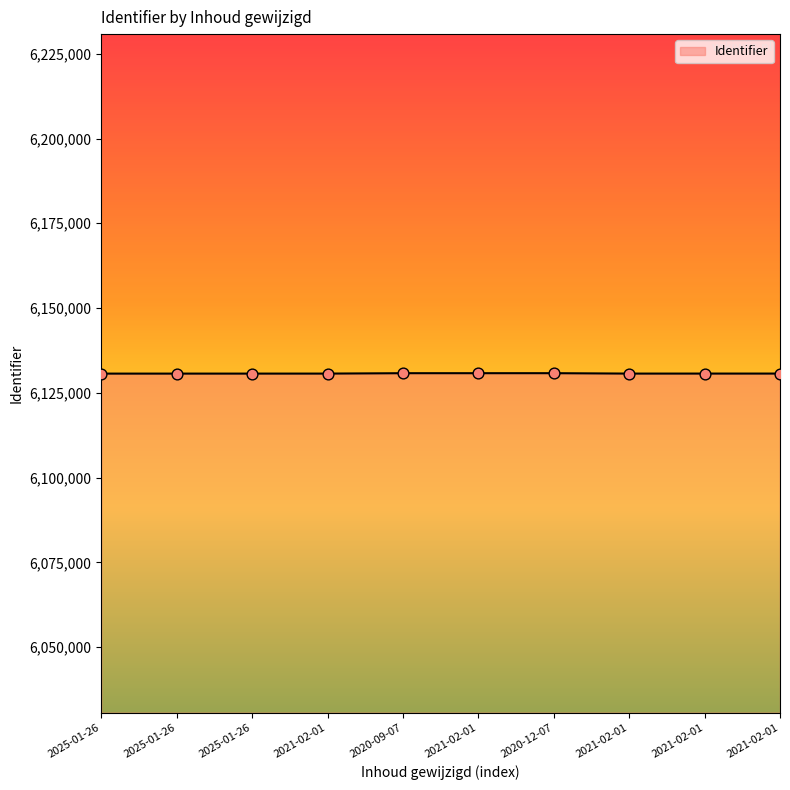

What is the ratio of the value at 2021-02-01 to the value at 2025-01-26?

1.0